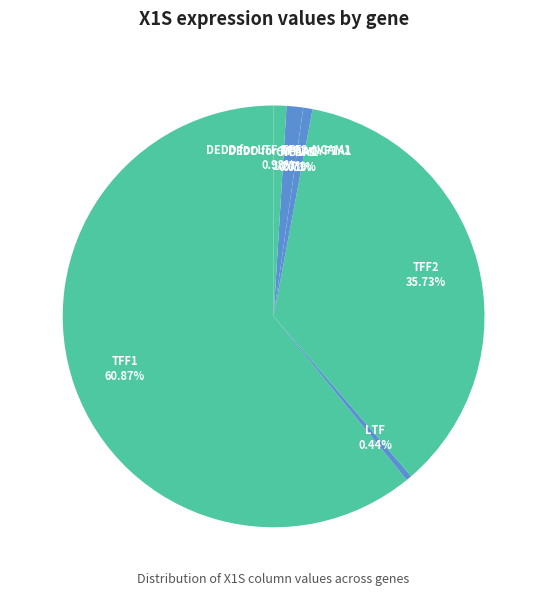

What is the majority slice?

TFF1